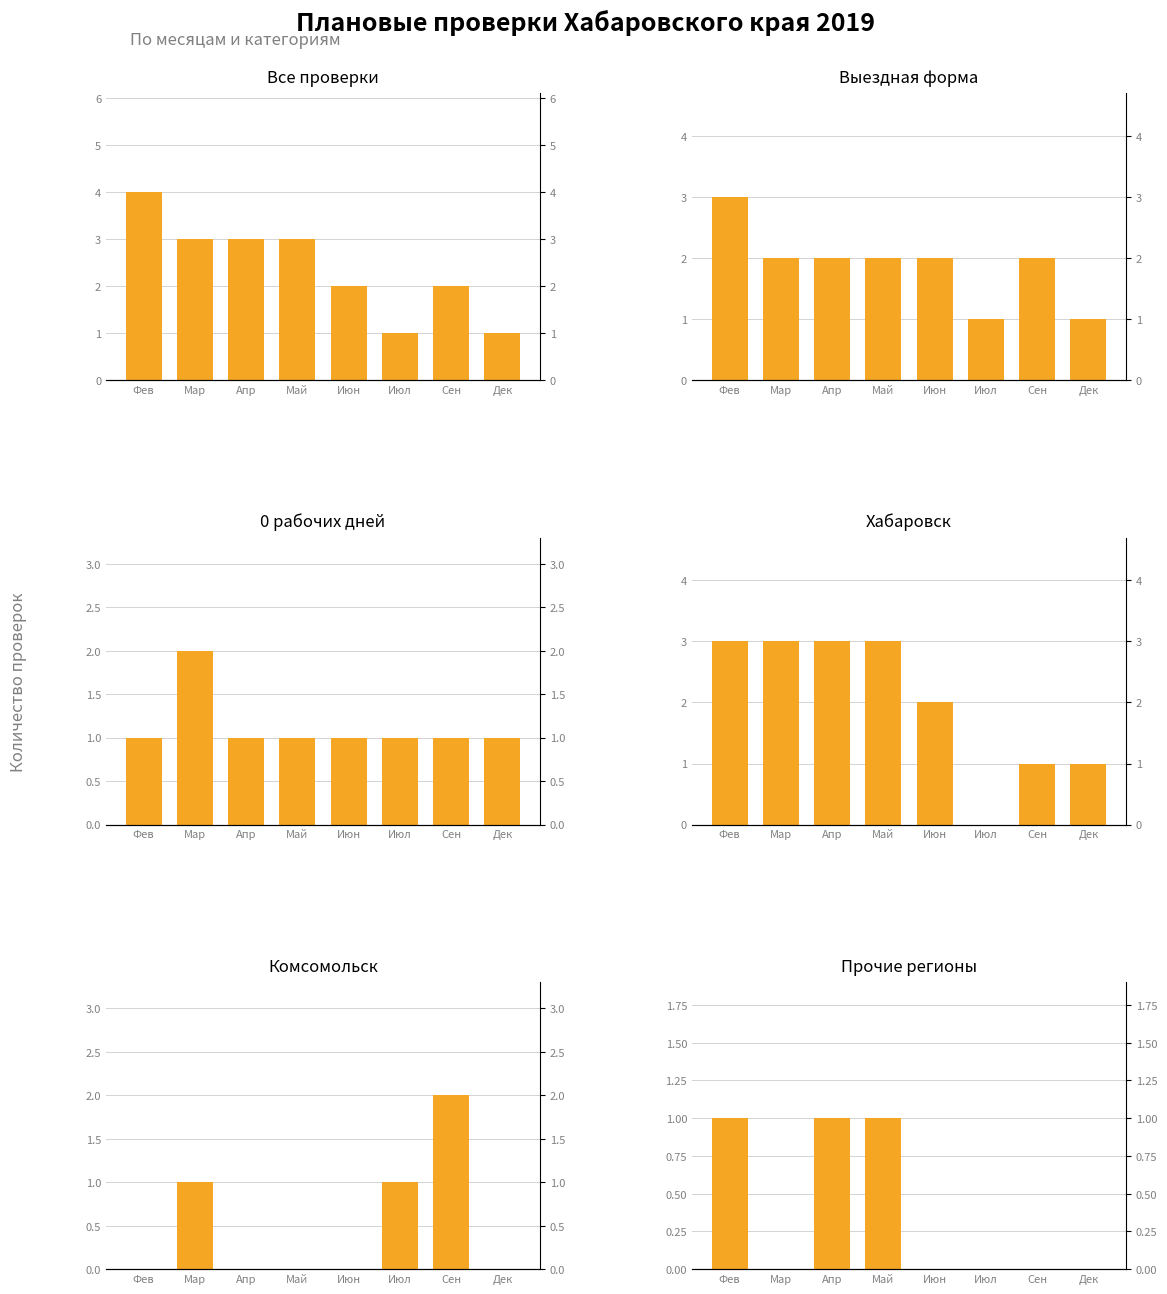

What is the label of the 2nd bar from the left?

Мар